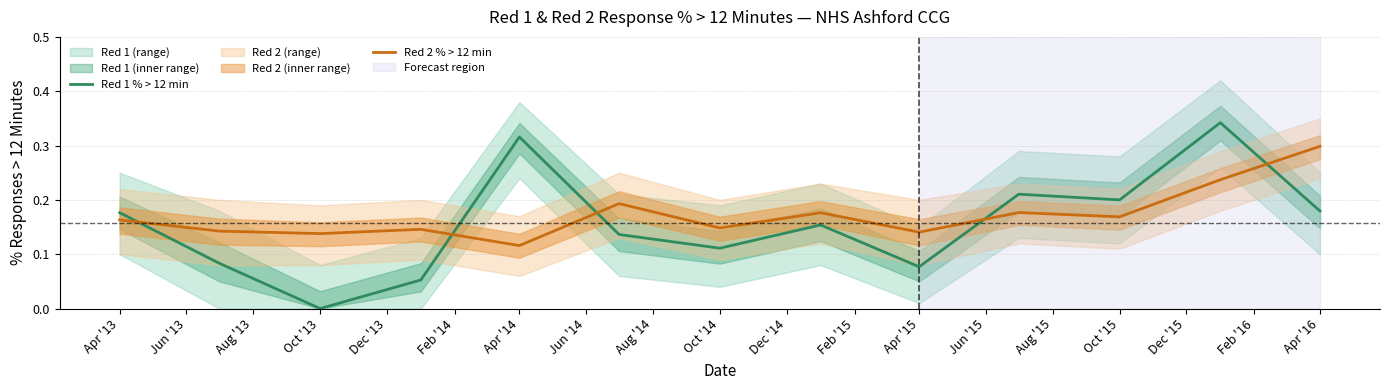

Rank the series by their maximum value, from lowest to highest.

Red 2 % > 12 min, Red 1 % > 12 min